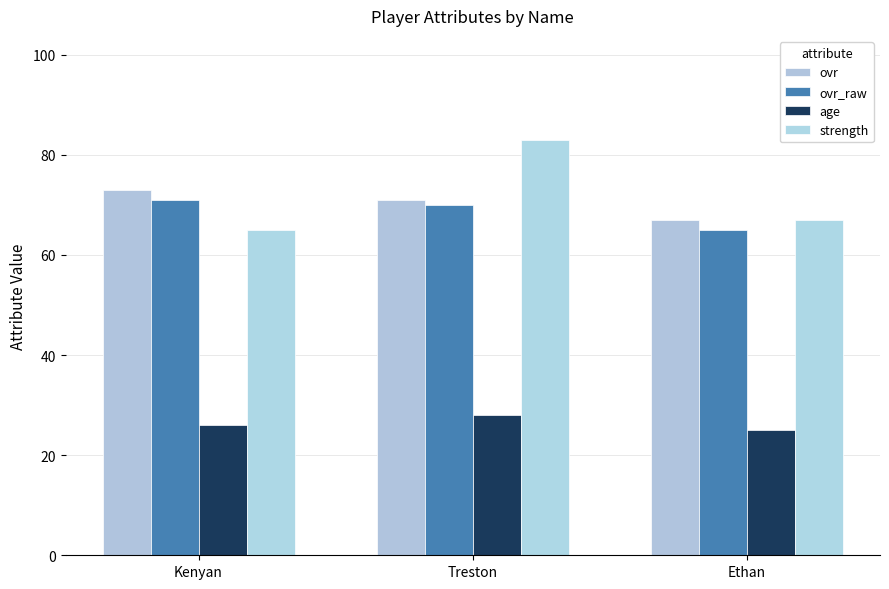

Reading left to right, what are all the values shown in this chart?

ovr: 73	71	67
ovr_raw: 71	70	65
age: 26	28	25
strength: 65	83	67